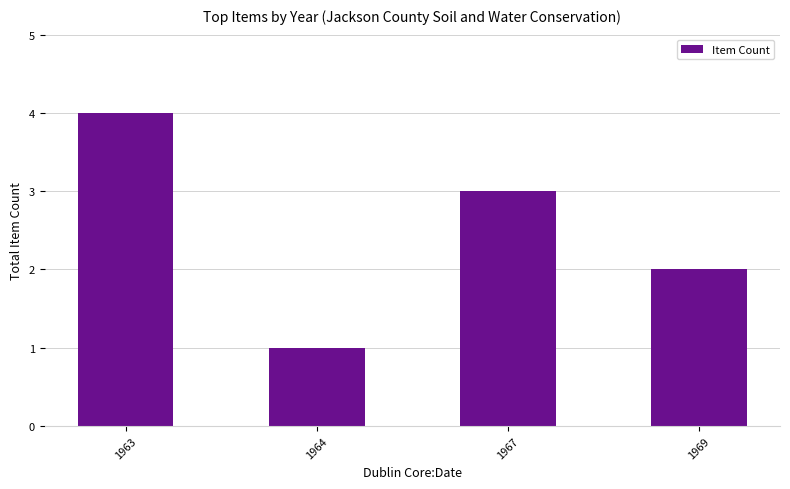

Does the chart contain any negative values?

No